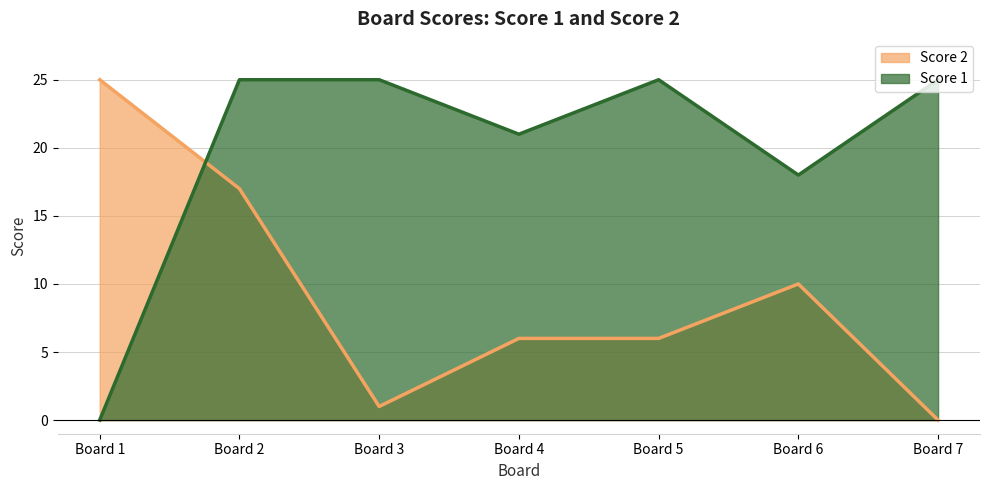

What is the difference between the second highest and minimum values in the Score 2 series?

17